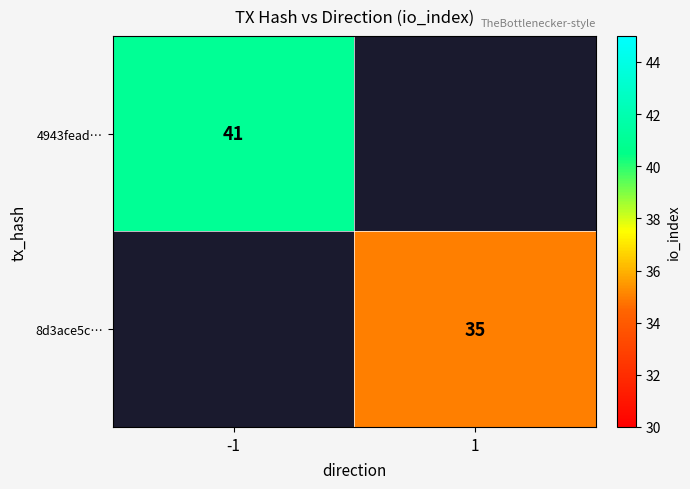

What is the maximum value shown in the chart?

41.0